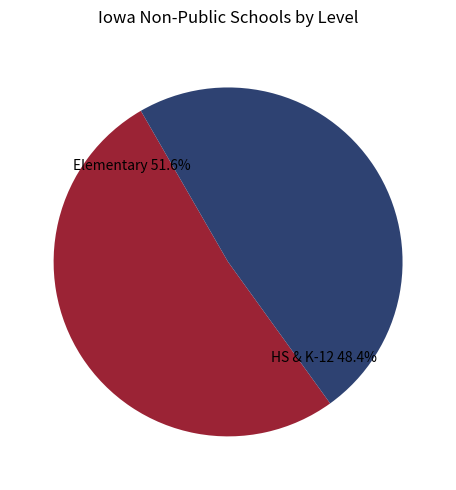

Does any single category account for the majority?

Yes